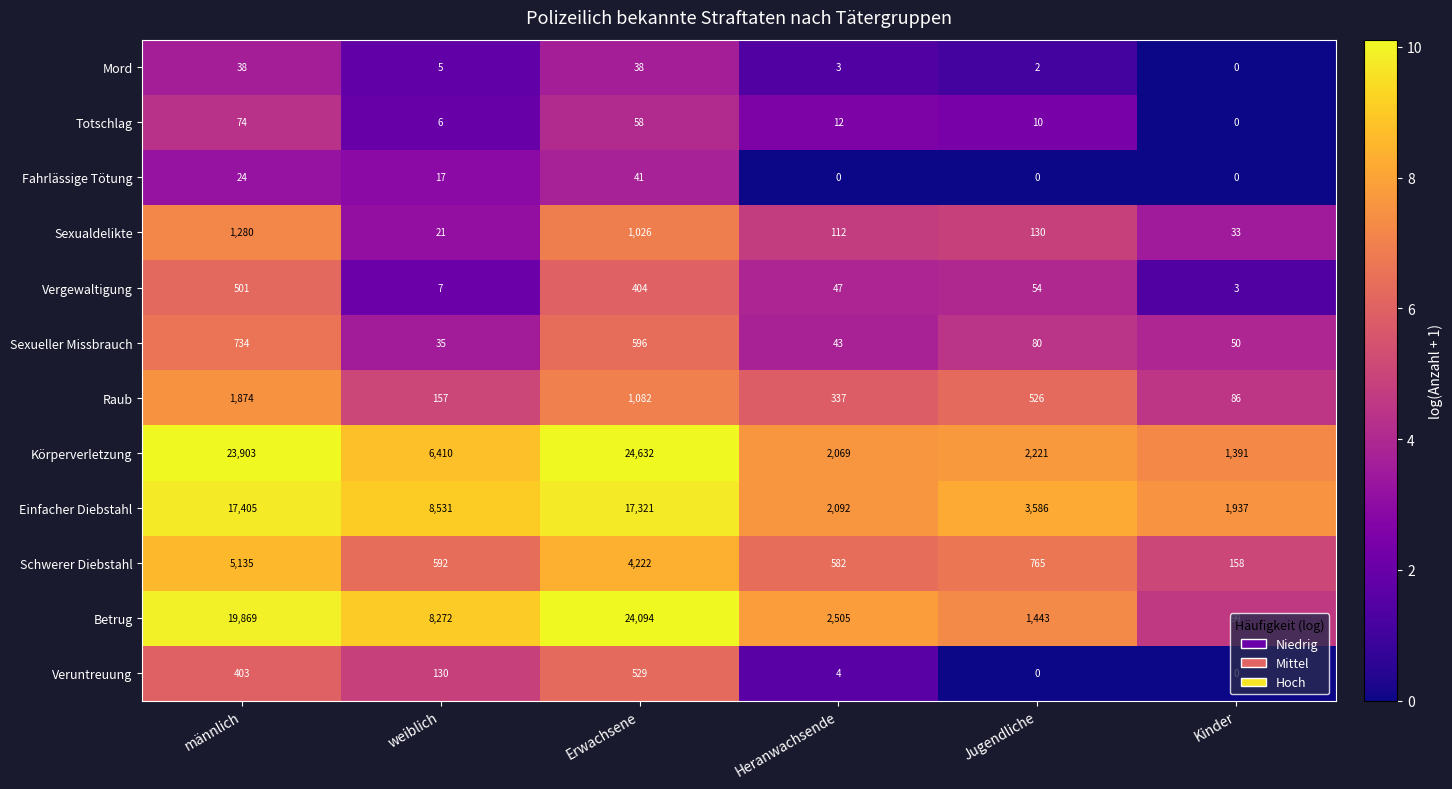

Where does the Sexueller Missbrauch series first go above 80?

männlich